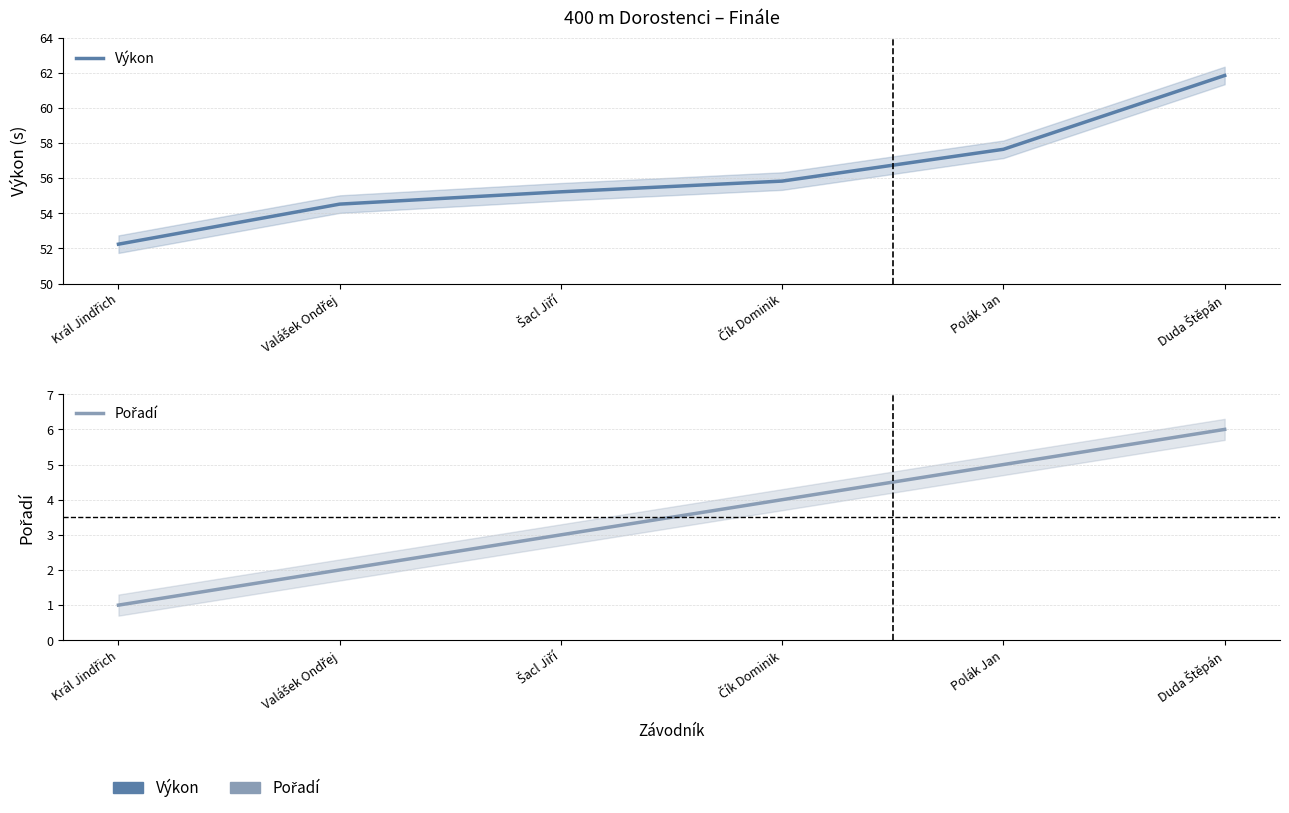

What is the label of the 6th point from the right?

Král Jindřich